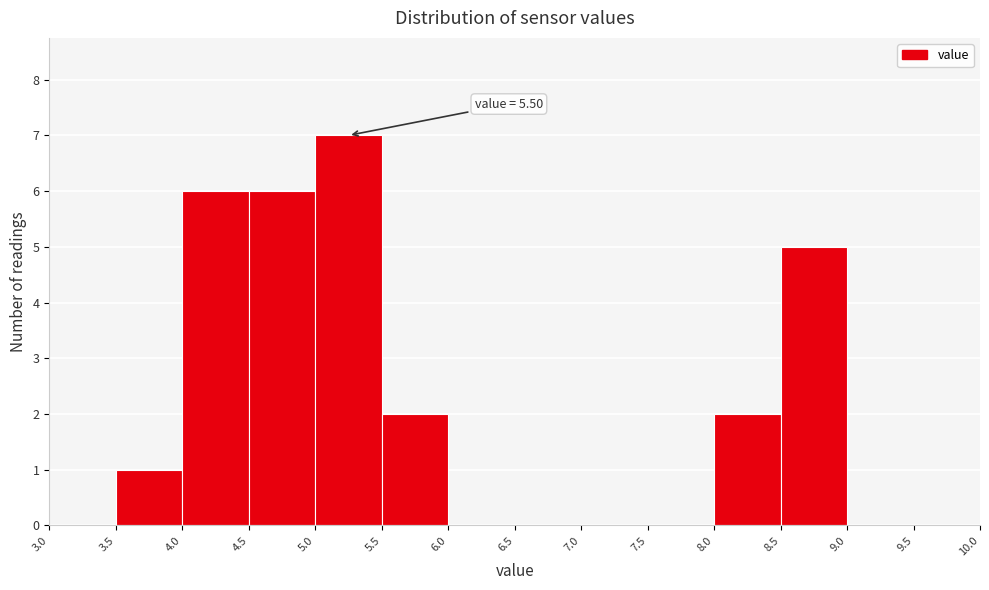

Which range on the x-axis has the tallest bar?

5.0 to 5.5